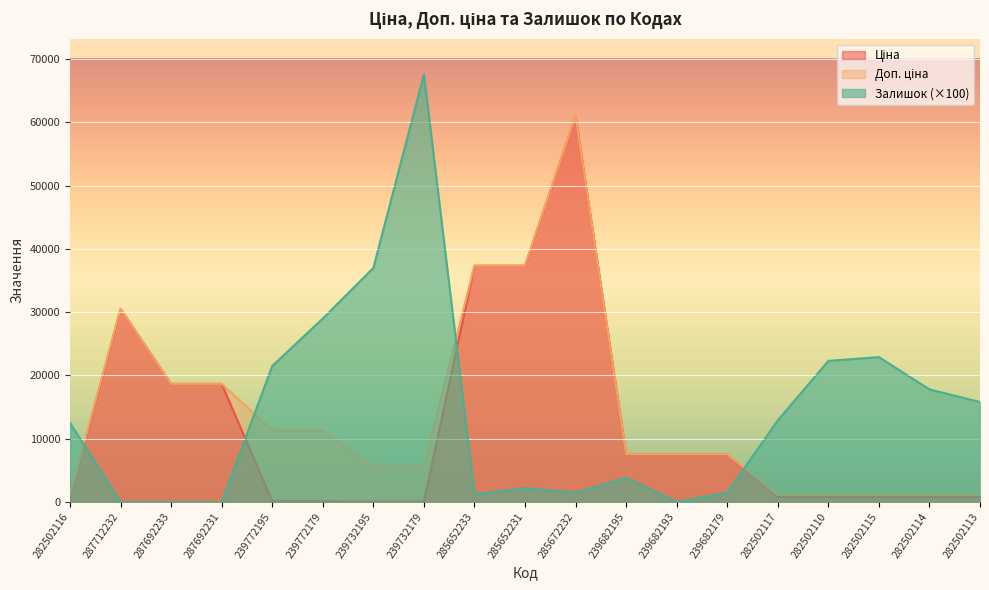

What is the sum of all Доп. ціна values?

266816.3